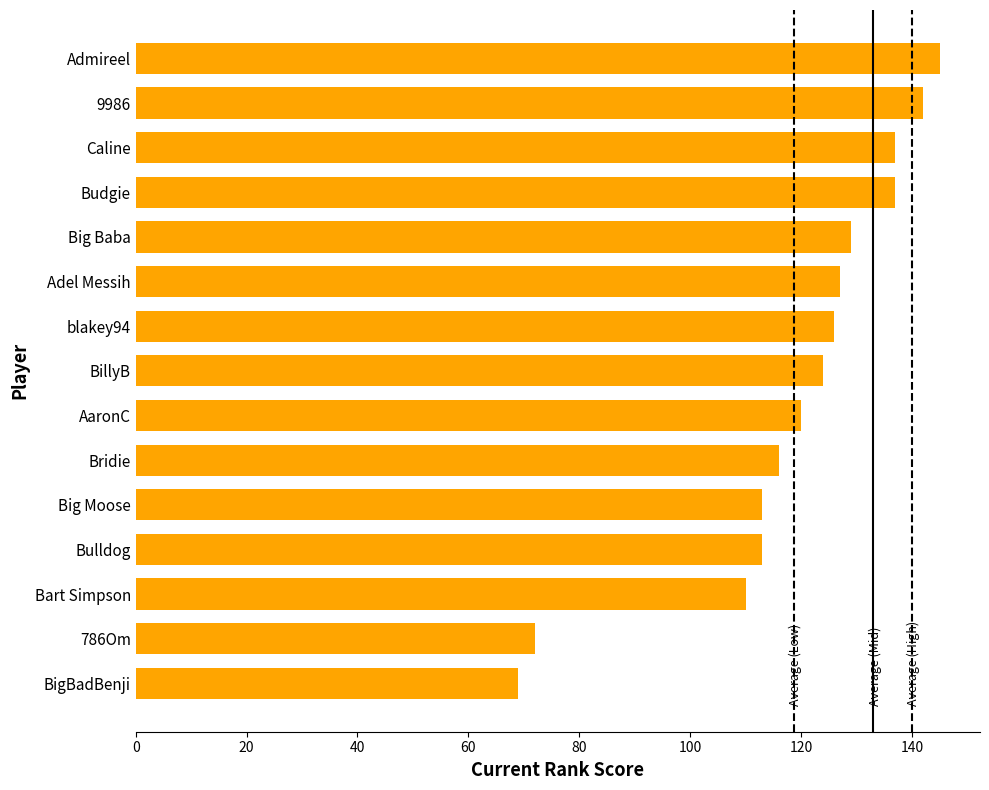

What is the difference between the maximum and second lowest values?

73.0